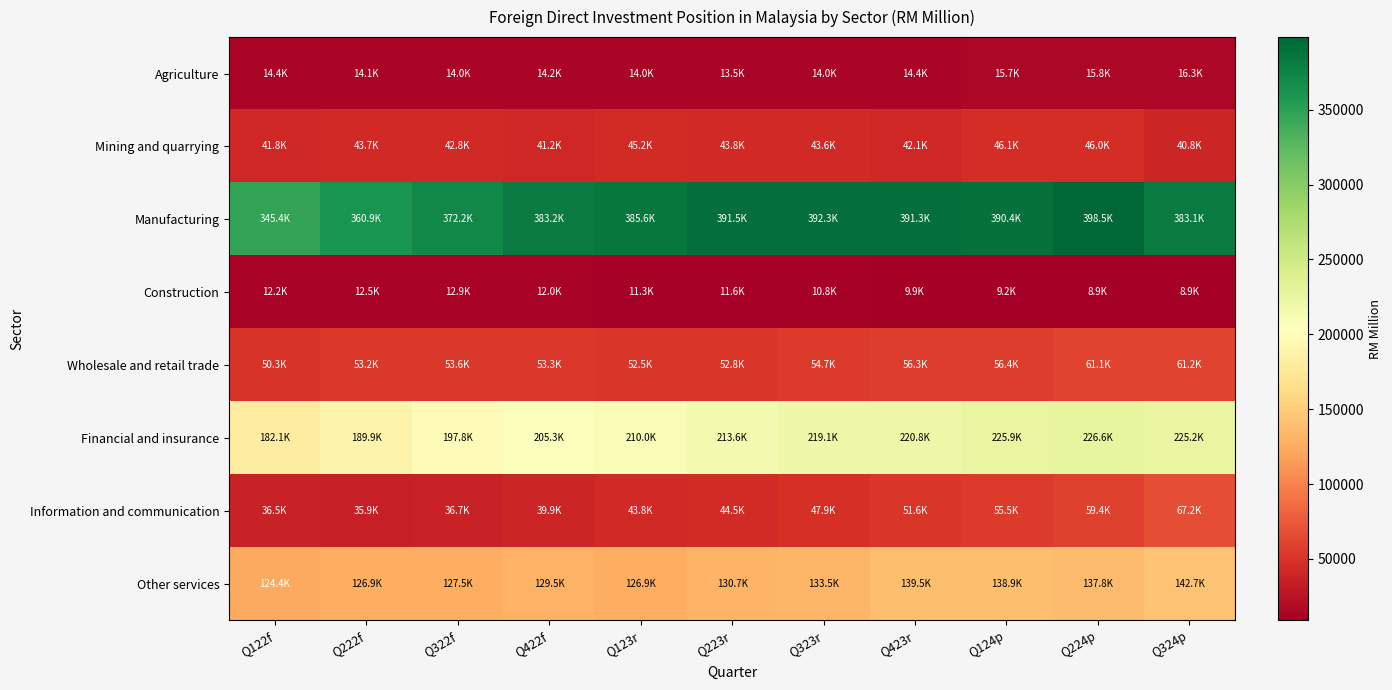

Which has a higher value, Q324p or Q423r?

Q324p